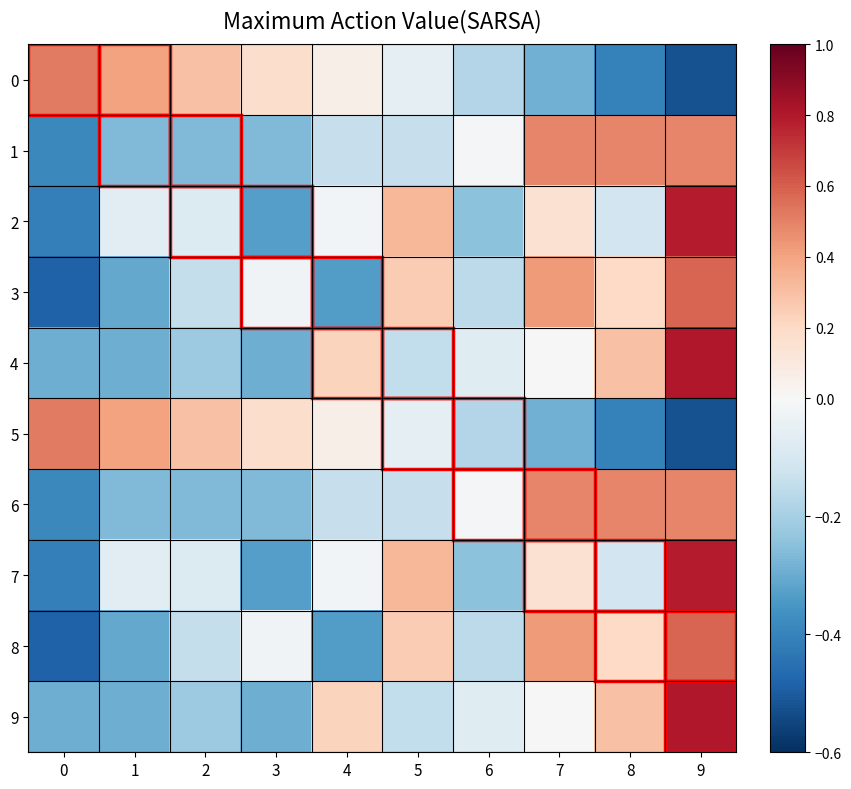

What is the spread (max minus min) of values at 5?

0.5